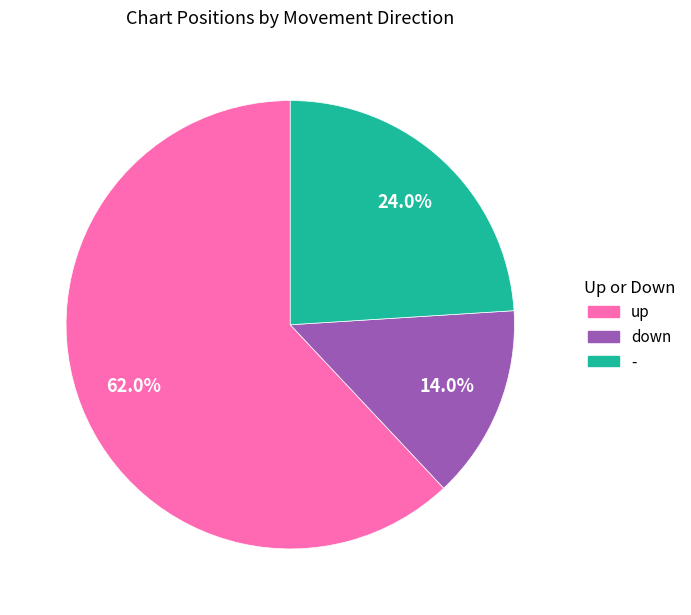

How many segments does this pie chart have?

3